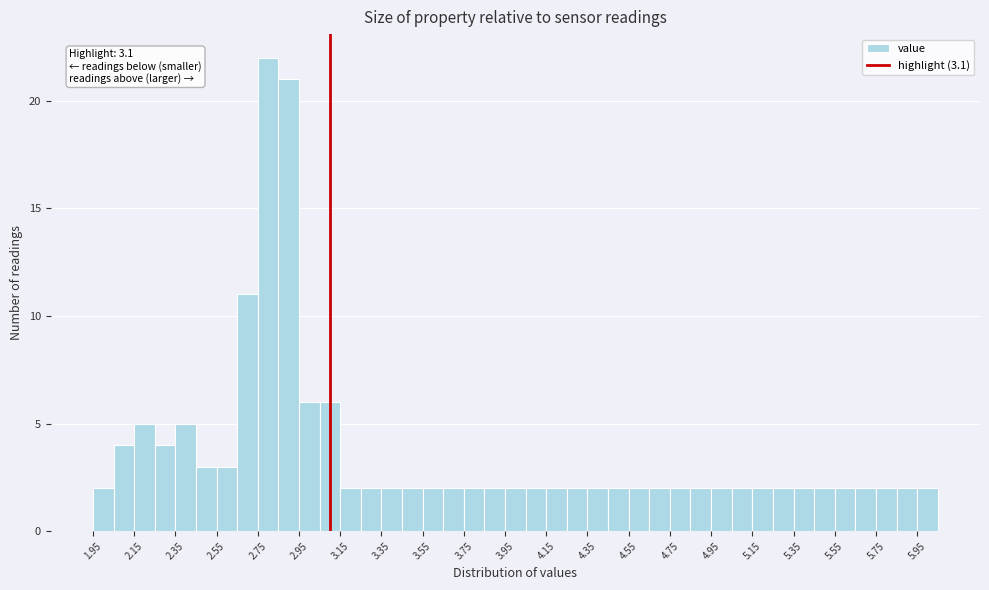

Over which range of the x-axis is the bar tallest?

2.75 to 2.85